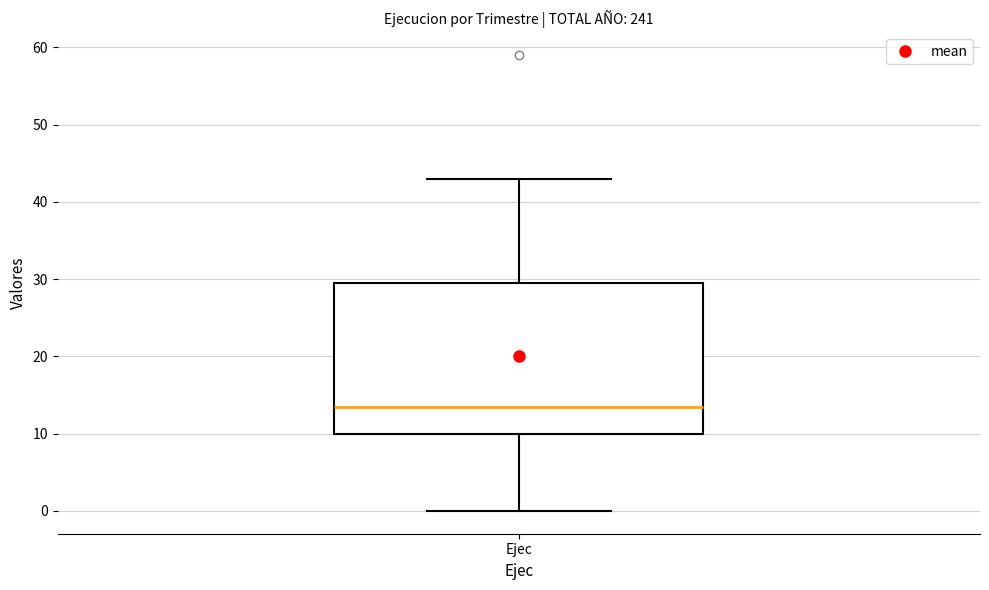

Read this box plot against the y-axis: the position of the median line, the range covered by the box, and the ends of both whiskers. The values are not printed on the chart, so give them approximately, as read against the axis.

median 14, box 10 to 30, whiskers 0 to 43